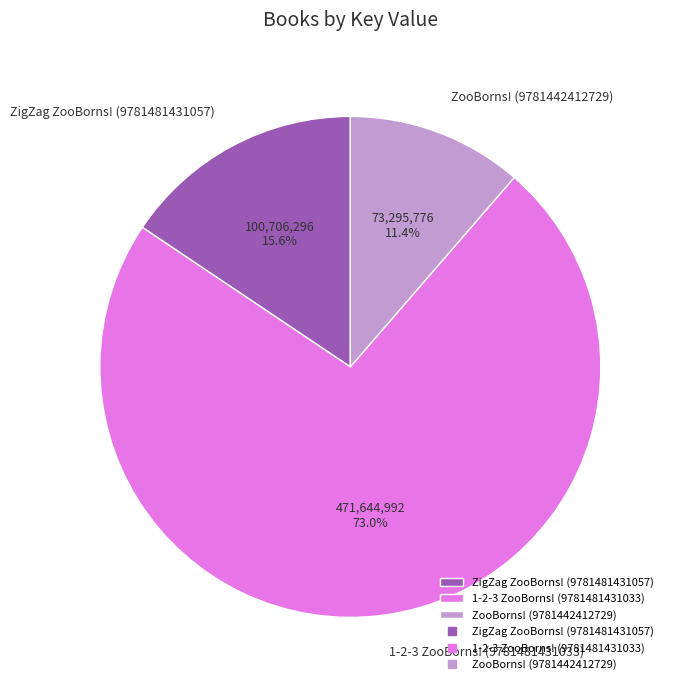

How many slices are in this pie chart?

3